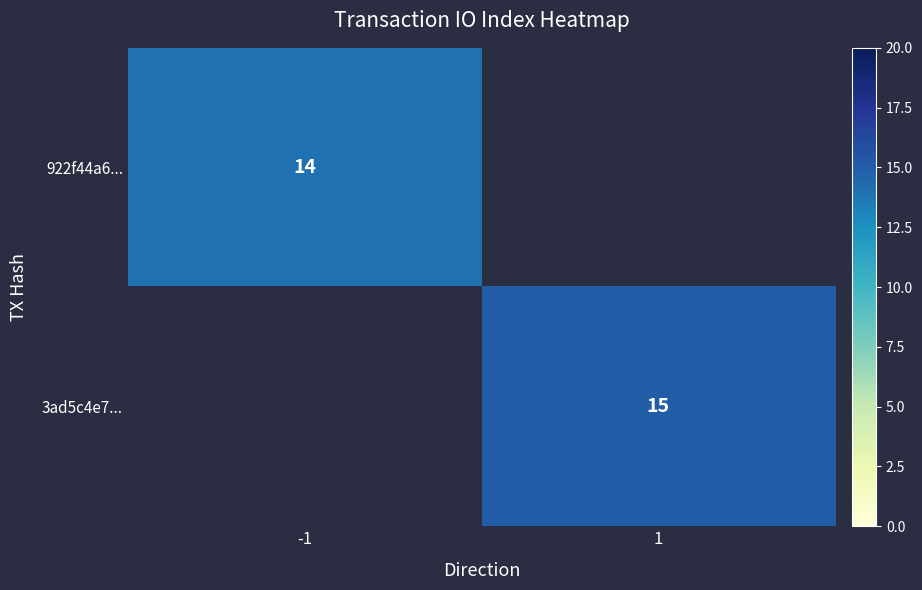

True or false: 922f44a6... has a value of 9 at -1.

False